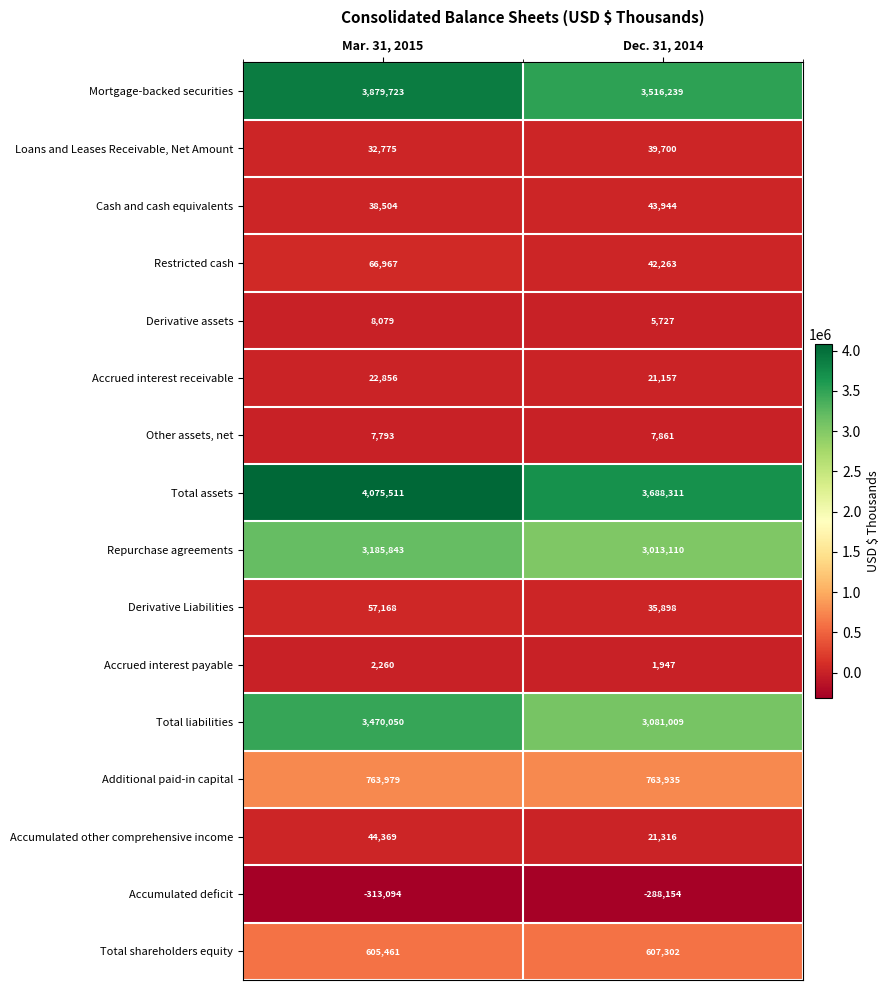

What is the maximum value shown in the chart?

4075511